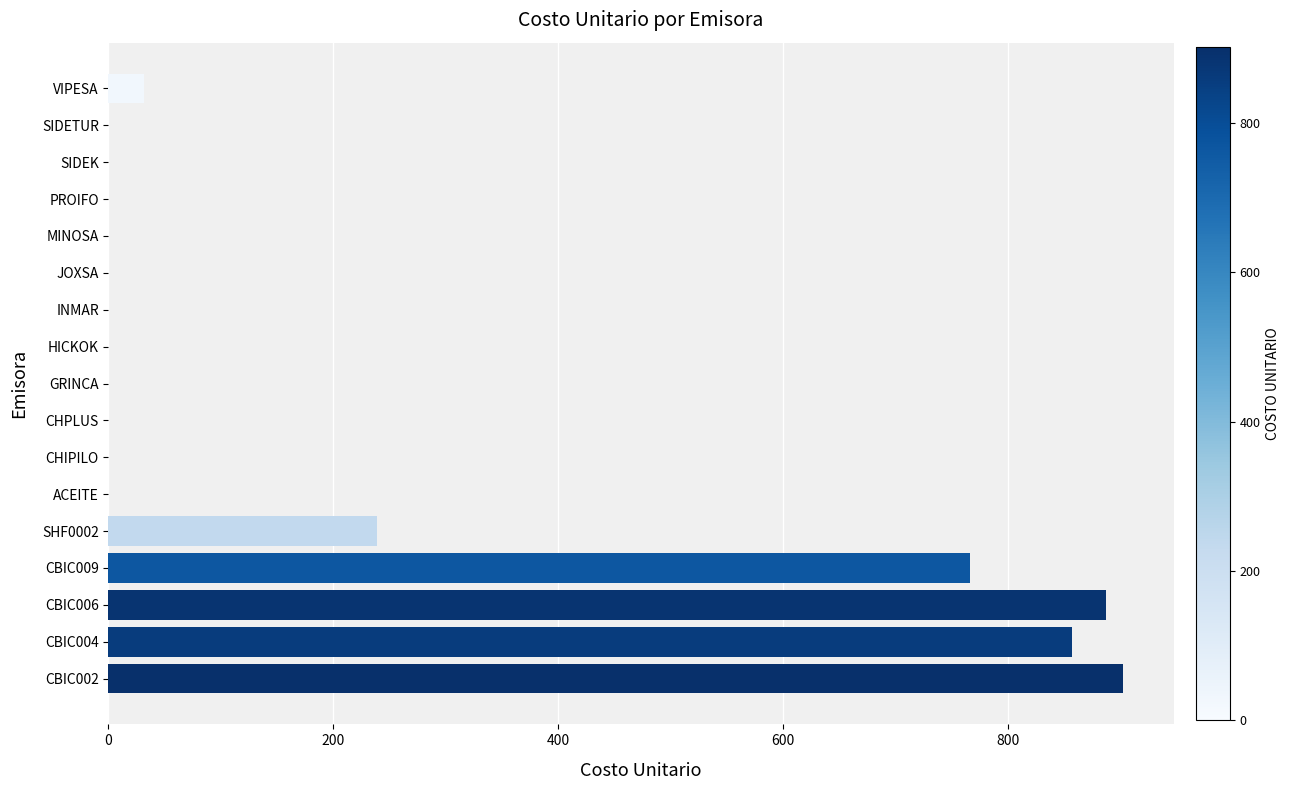

Does the chart contain stacked bars?

No